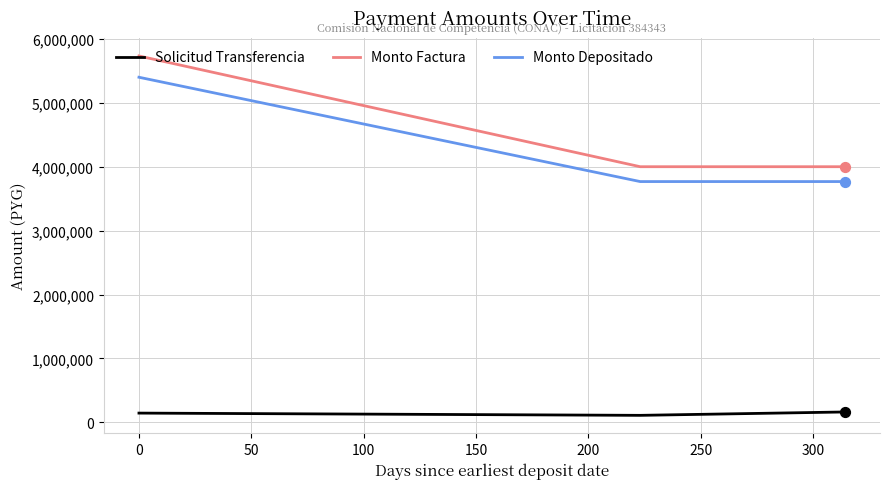

What are all the series names shown in the legend?

Solicitud Transferencia, Monto Factura, Monto Depositado